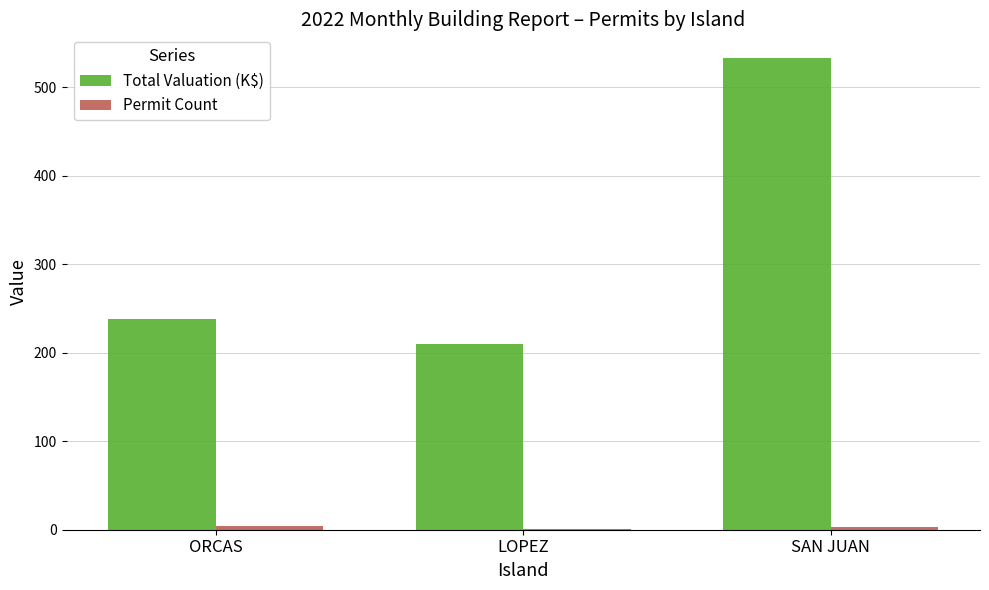

At which label does Total Valuation (K$) reach its peak?

SAN JUAN